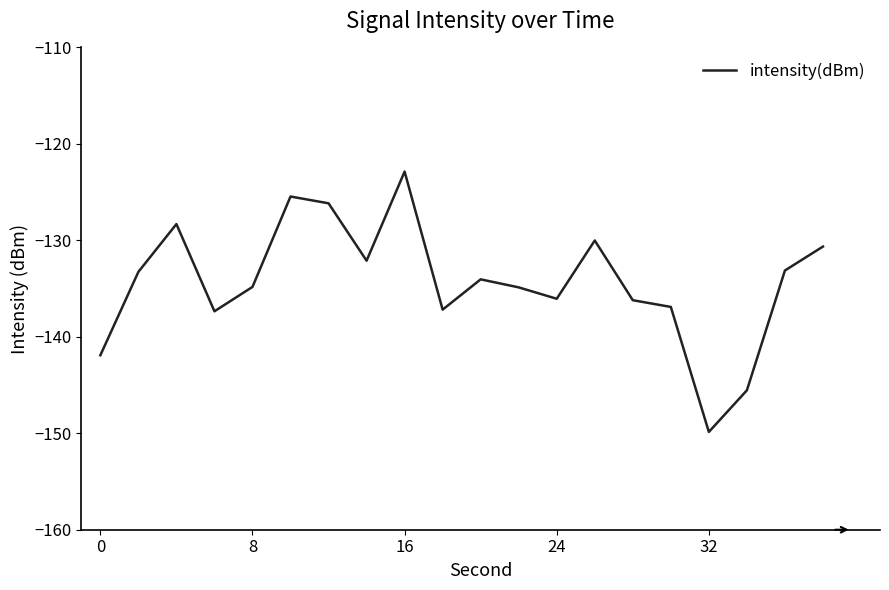

What is the difference between the maximum and minimum values?

27.0